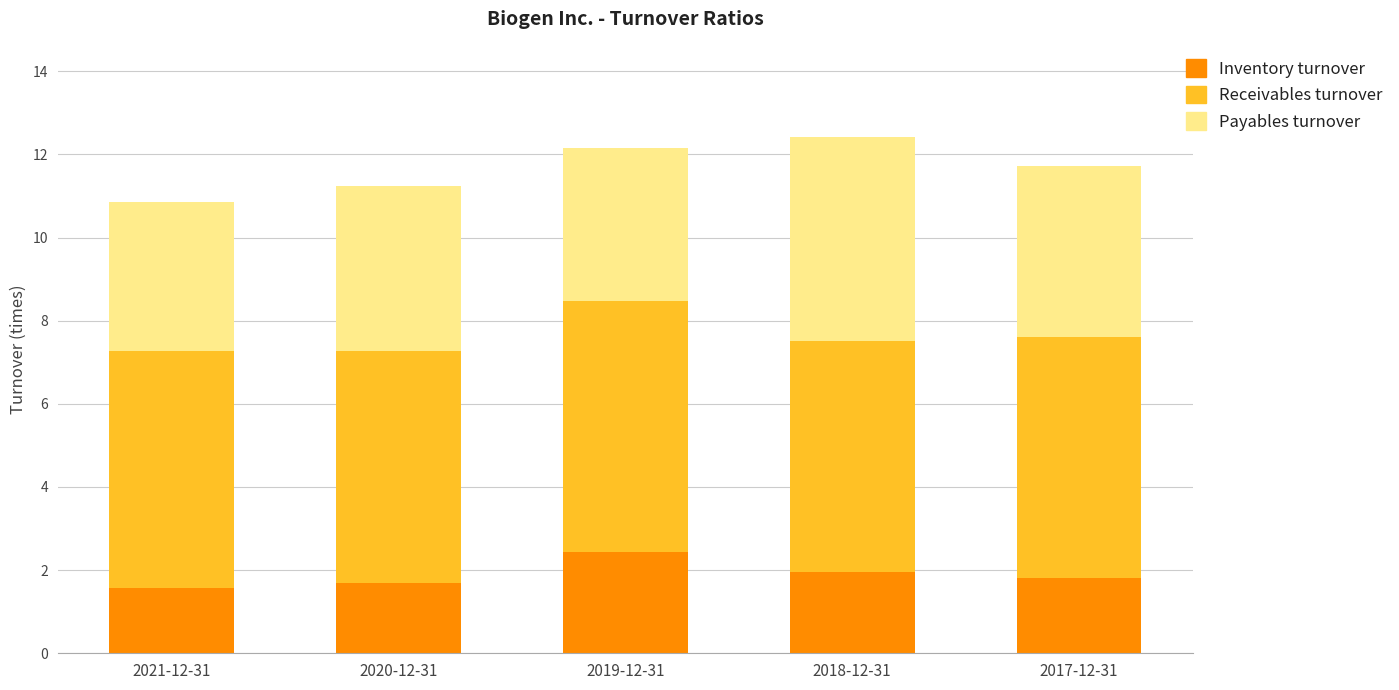

What is the difference between the Inventory turnover values at 2018-12-31 and 2017-12-31?

0.1